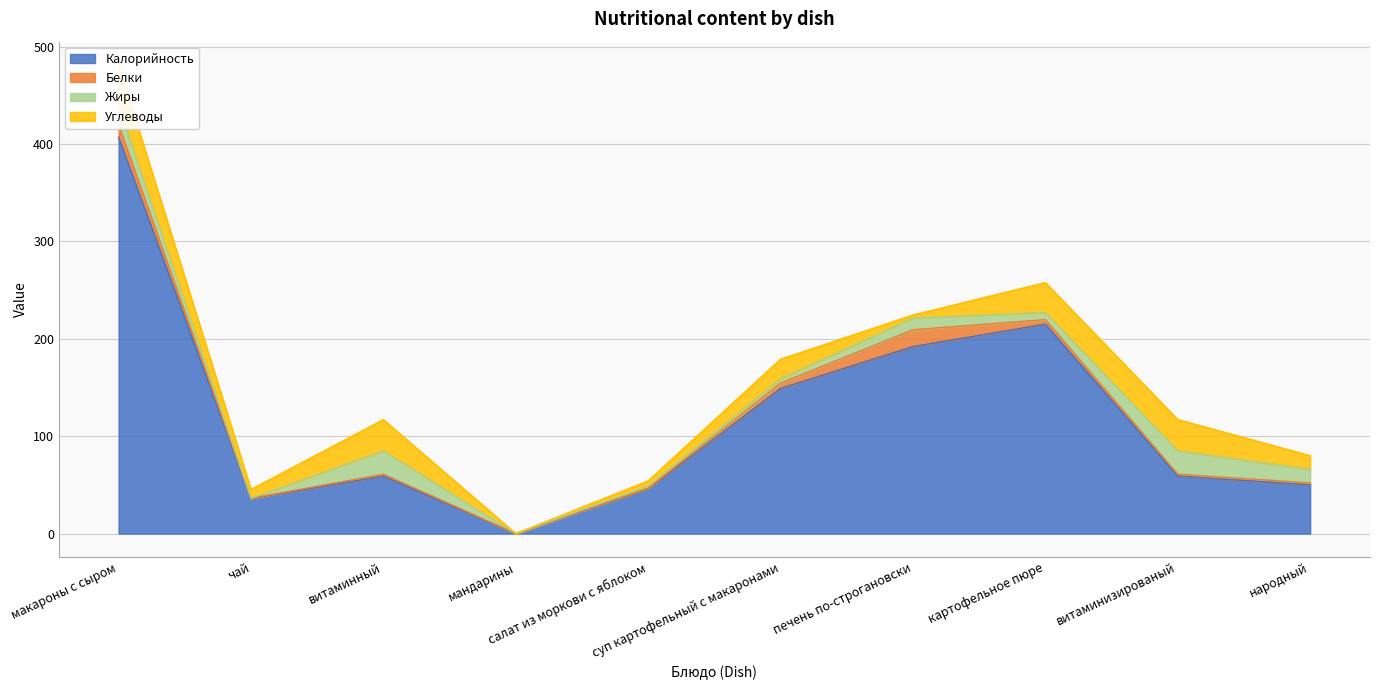

Reading right to left, what are all the values shown in this chart?

Калорийность: 50.0	59.0	215.0	192.0	149.0	46.0	0.0	59.0	36.0	407.0
Белки: 2.0	2.0	4.7	17.3	5.5	0.5	0.0	2.0	0.2	13.0
Жиры: 14.0	24.0	7.3	12.2	4.5	2.2	0.0	24.0	0.0	19.0
Углеводы: 14.0	32.0	30.7	2.9	20.0	5.4	0.0	32.0	9.1	42.0